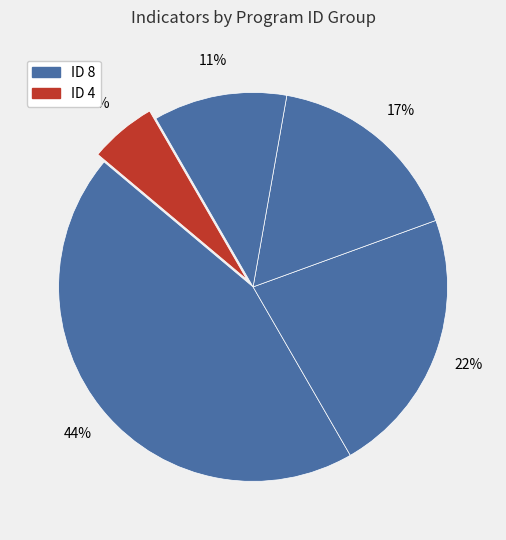

Rank the categories by value from lowest to highest.

ID 4, ID 3, ID 2, ID 1, ID 8